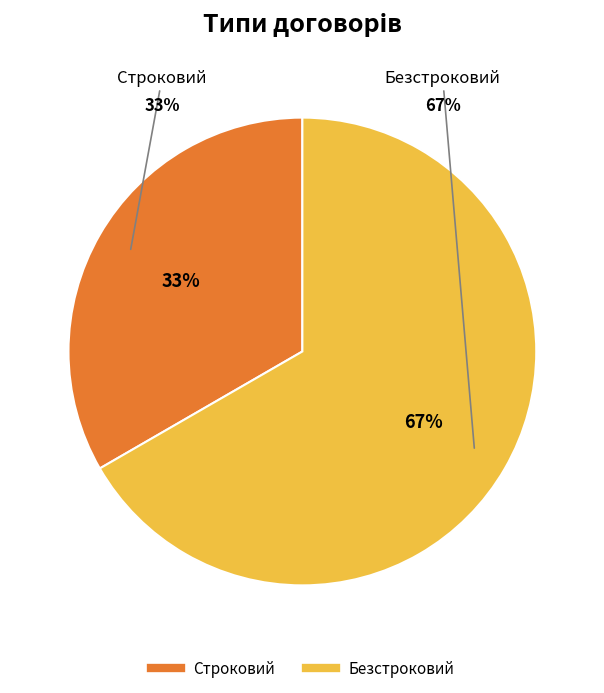

The Безстроковий slice represents 67% of the pie. True or false?

True